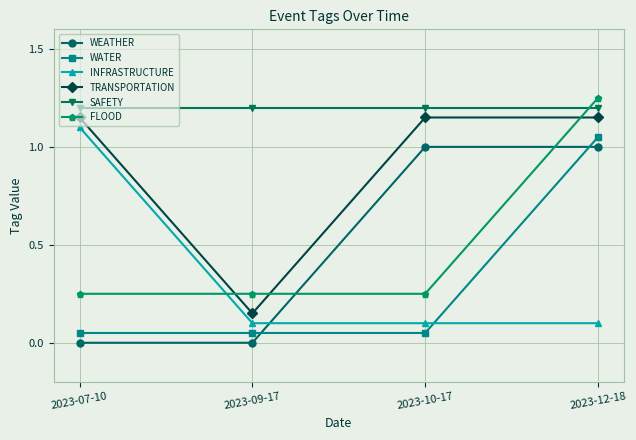

After their last crossing, which series has the higher values: WEATHER or WATER?

WATER